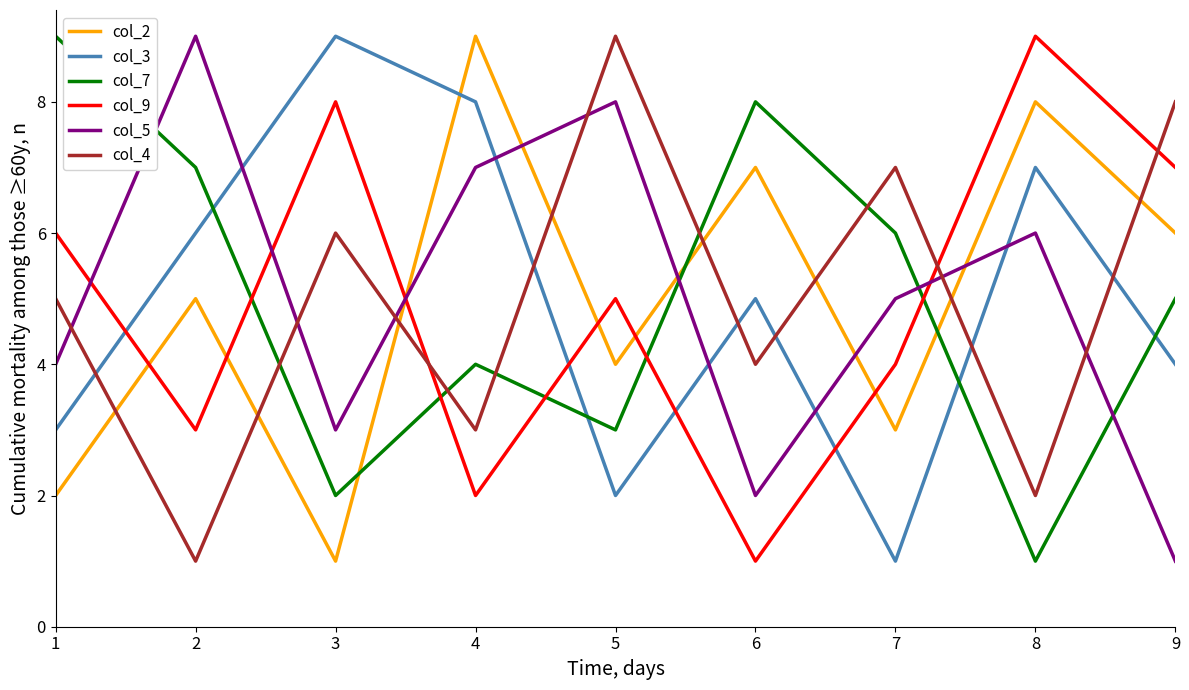

What is the highest value of the col_7 series?

9